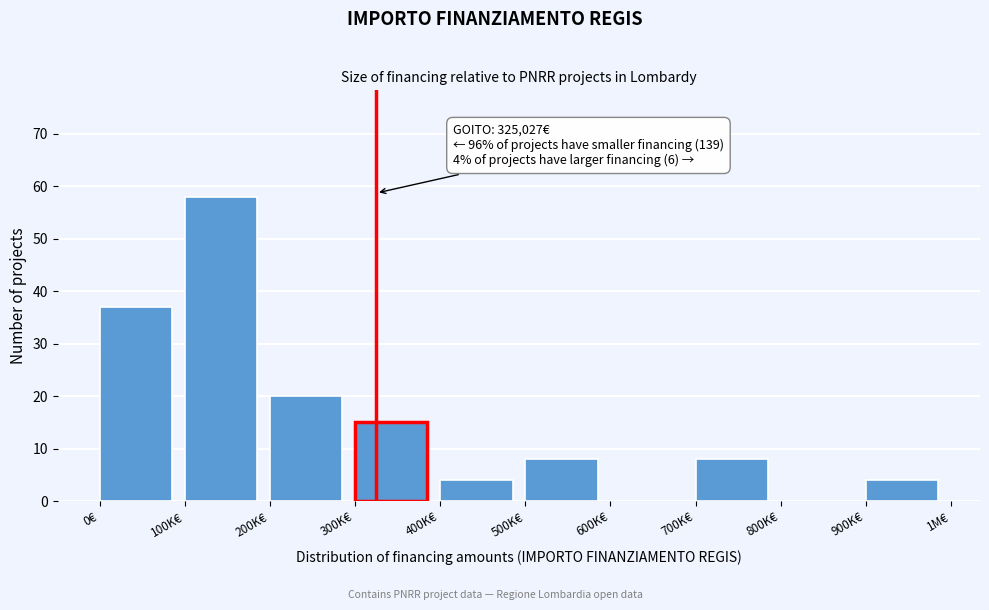

Reading right to left, transcribe all the data shown in this chart.

900K€=4	800K€=0	700K€=8	600K€=0	500K€=8	400K€=4	300K€=15	200K€=20	100K€=58	0€=37